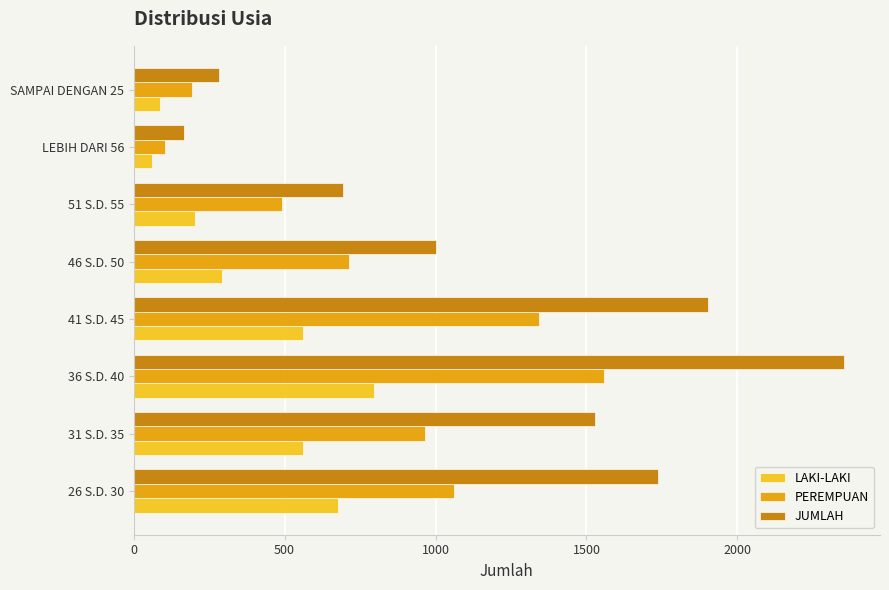

What is the sum of all JUMLAH values?

9666